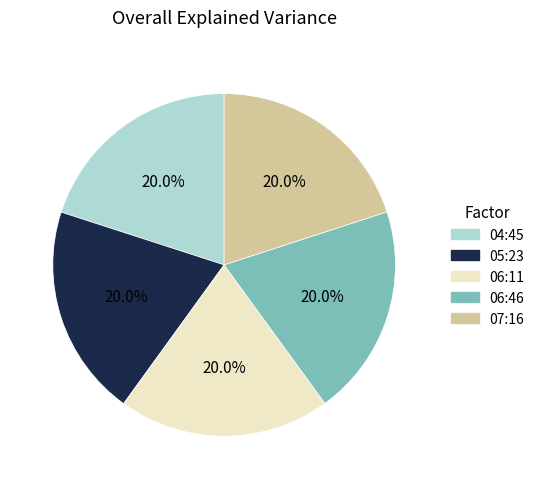

Does any single category account for the majority?

No